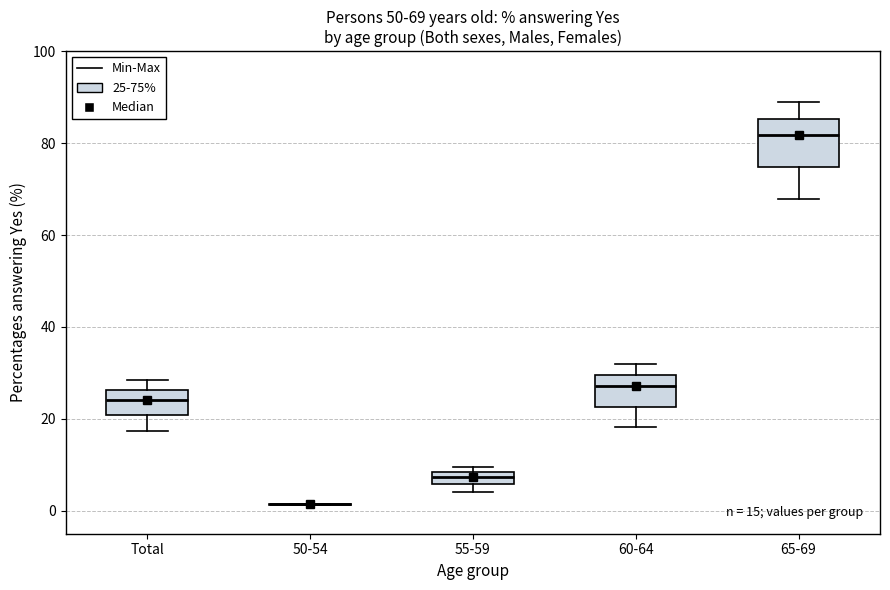

Which box is the tallest, from its lower edge to its upper edge?

65-69